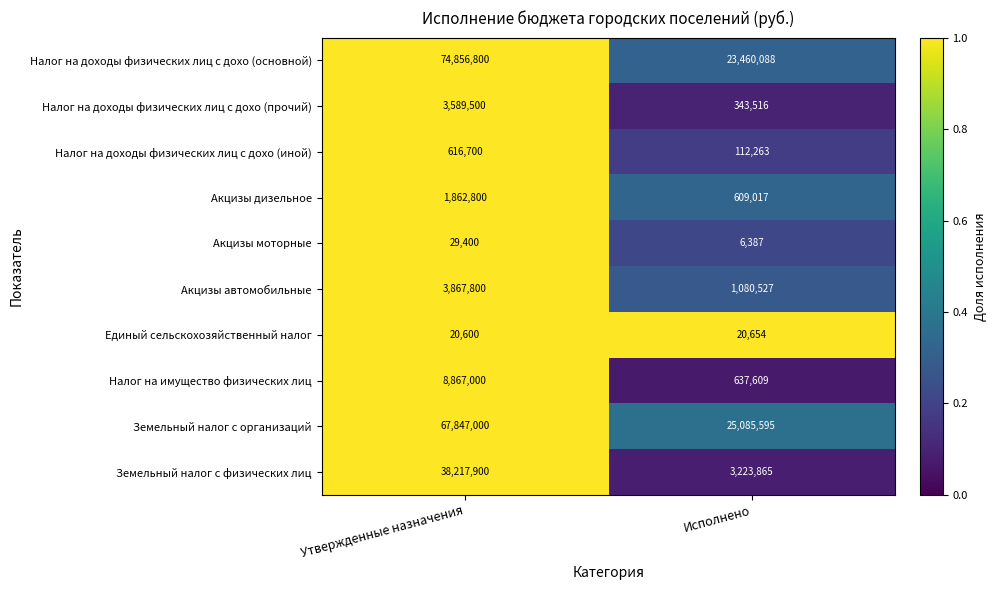

At which label is Налог на имущество физических лиц closest to 4752304?

Исполнено